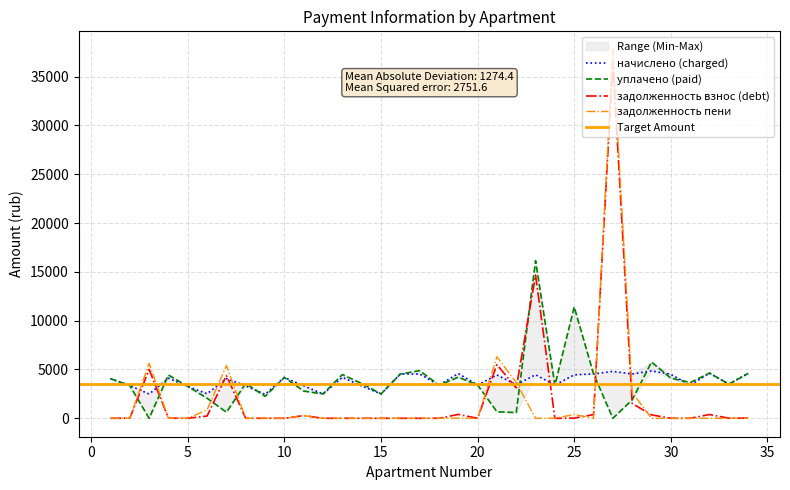

Where is начислено nearest to the value 3658?

33